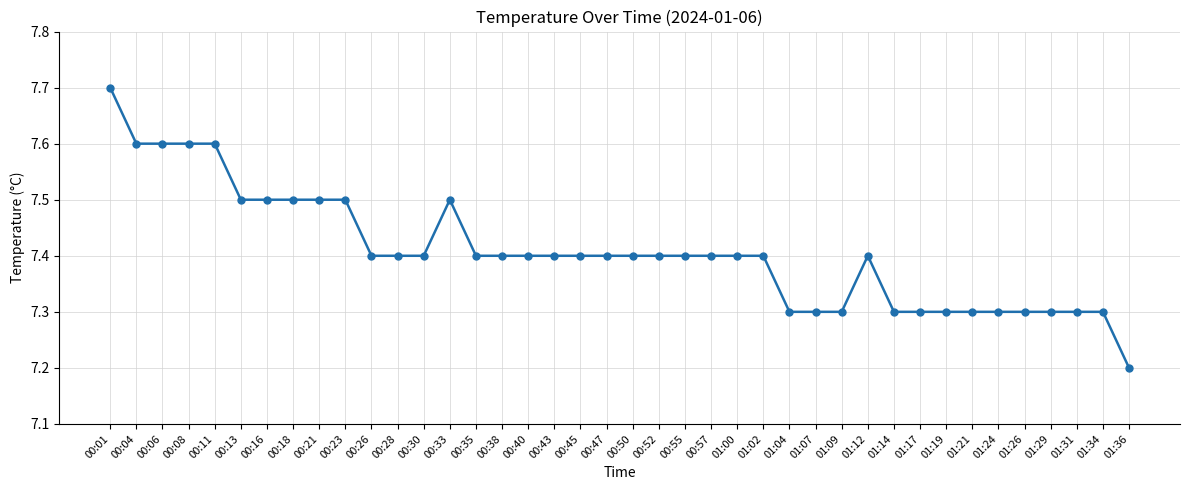

What position from the left is 00:28?

12